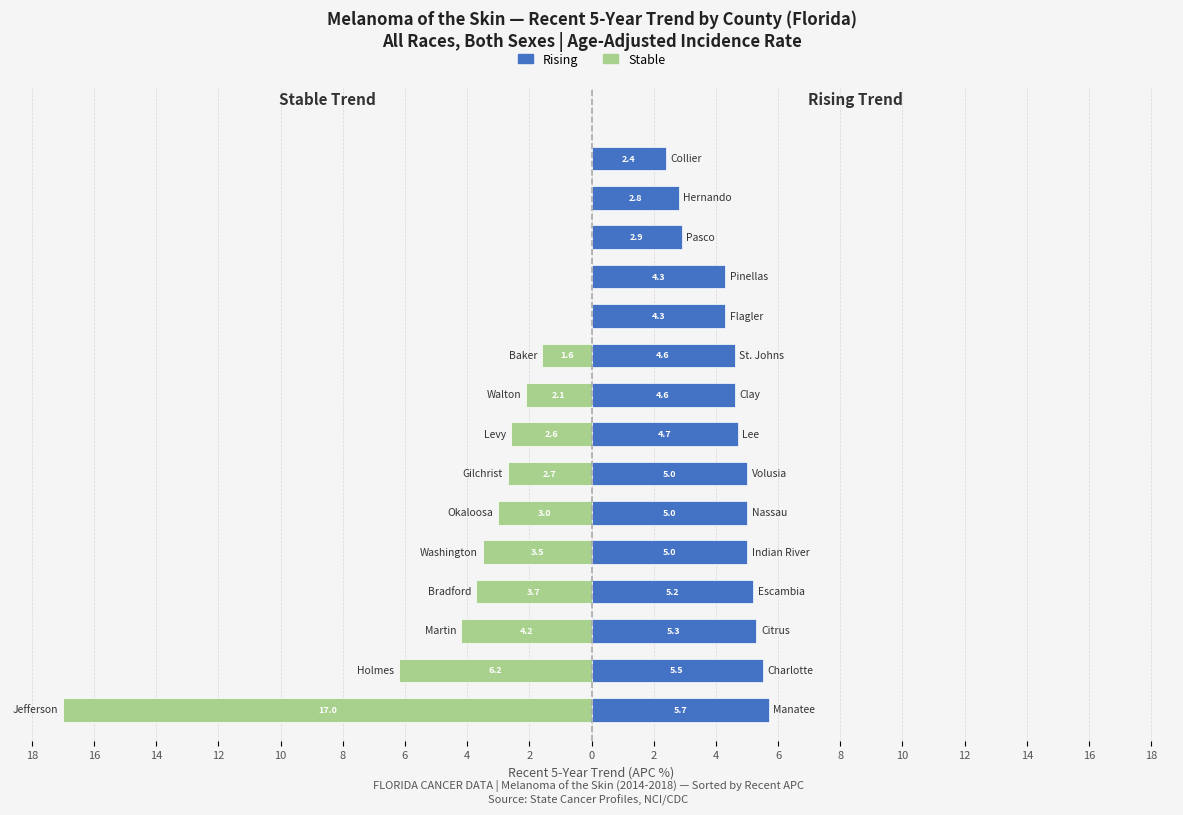

Is the value of Stable at 12 greater than the value of Rising at 8?

No